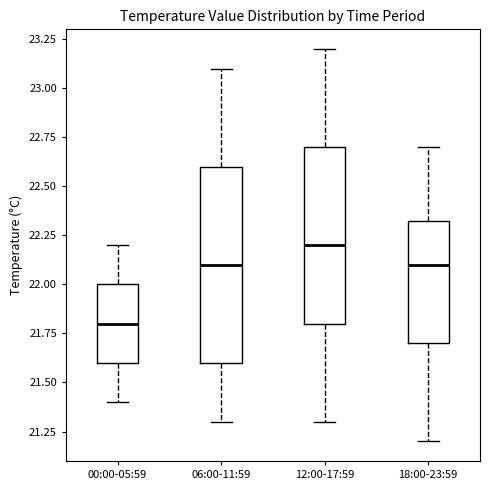

Reading left to right, transcribe this box plot: for each box, give where its median line is, the range the box spans, and where its two whiskers end, as read against the y-axis. The values are not printed on the chart, so give them approximately, as read against the axis.

00:00-05:59: median 21.80, box 21.60 to 22.00, whiskers 21.40 to 22.20
06:00-11:59: median 22.10, box 21.60 to 22.60, whiskers 21.30 to 23.10
12:00-17:59: median 22.20, box 21.80 to 22.70, whiskers 21.30 to 23.20
18:00-23:59: median 22.10, box 21.70 to 22.35, whiskers 21.20 to 22.70